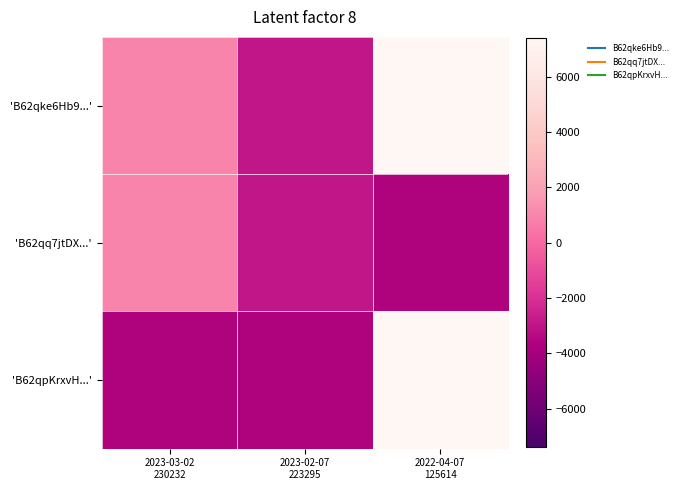

Count the number of categories in the chart.

3